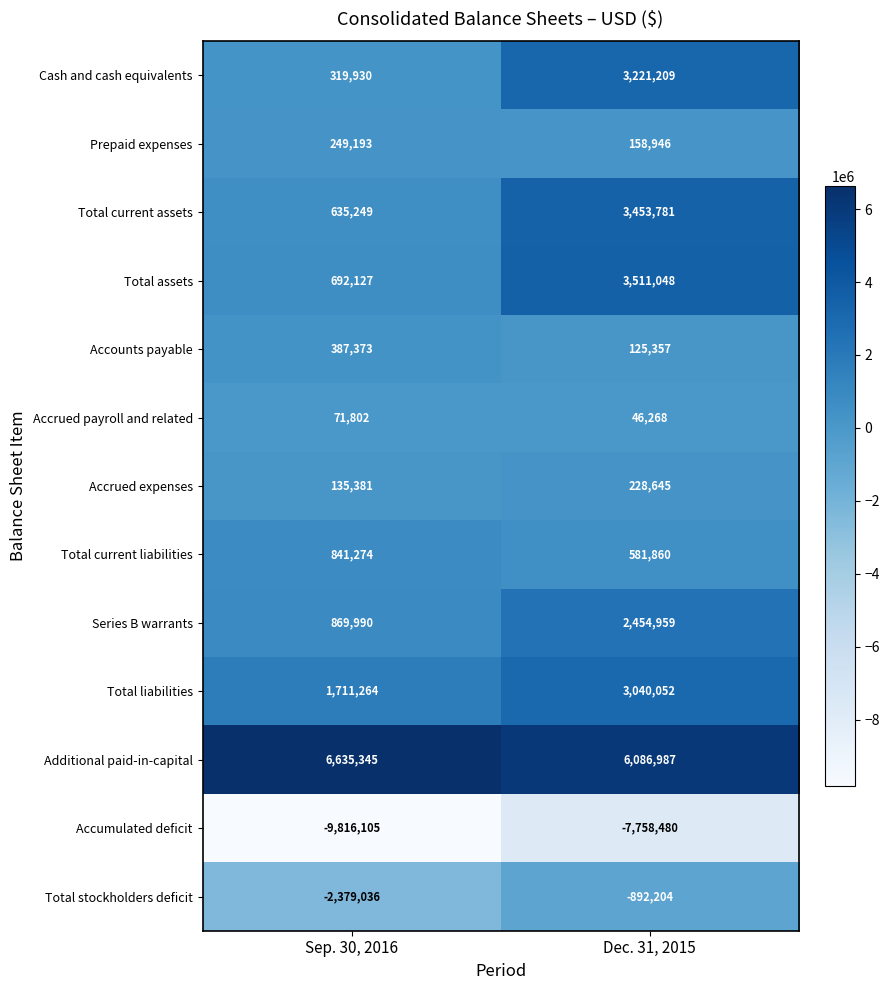

Reading left to right, extract all data points from this chart.

Cash and cash equivalents: 319930	3221209
Prepaid expenses: 249193	158946
Total current assets: 635249	3453781
Total assets: 692127	3511048
Accounts payable: 387373	125357
Accrued payroll and related: 71802	46268
Accrued expenses: 135381	228645
Total current liabilities: 841274	581860
Series B warrants: 869990	2454959
Total liabilities: 1711264	3040052
Additional paid-in-capital: 6635345	6086987
Accumulated deficit: -9816105	-7758480
Total stockholders deficit: -2379036	-892204